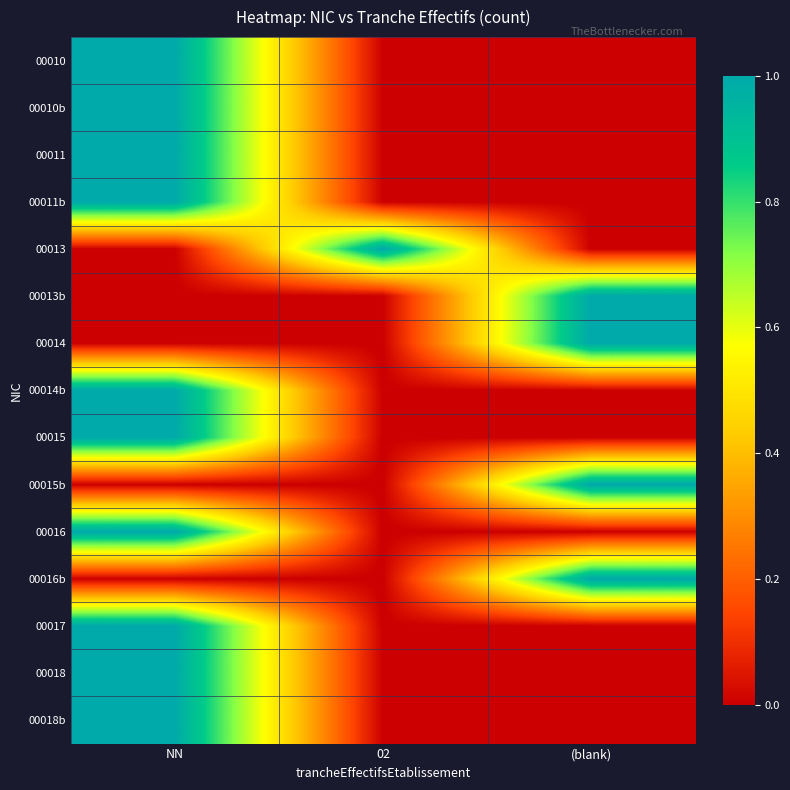

At 02, list the series in order from largest to smallest.

00013, 00010, 00010b, 00011, 00011b, 00013b, 00014, 00014b, 00015, 00015b, 00016, 00016b, 00017, 00018, 00018b